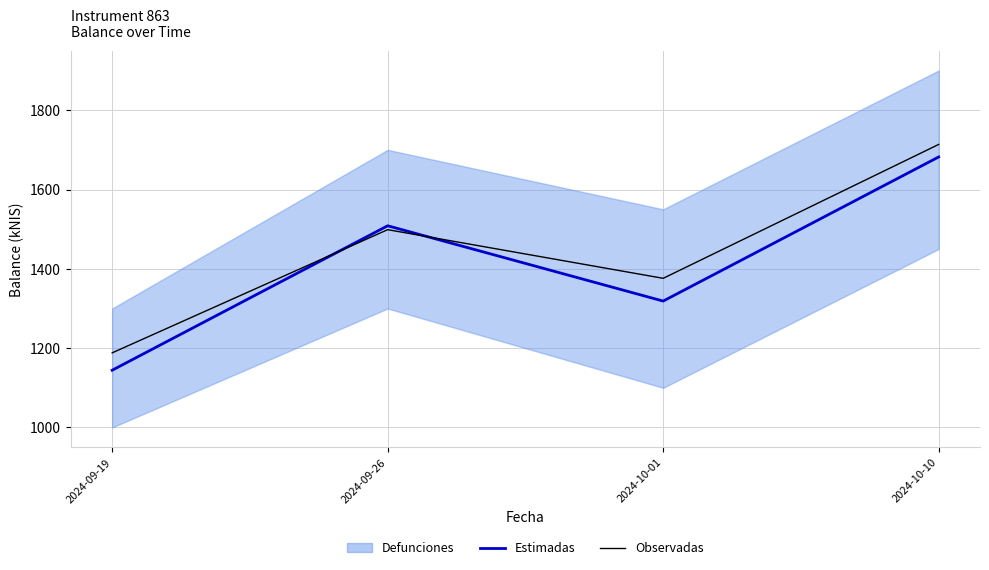

True or false: Observadas and Estimadas intersect in this chart.

True